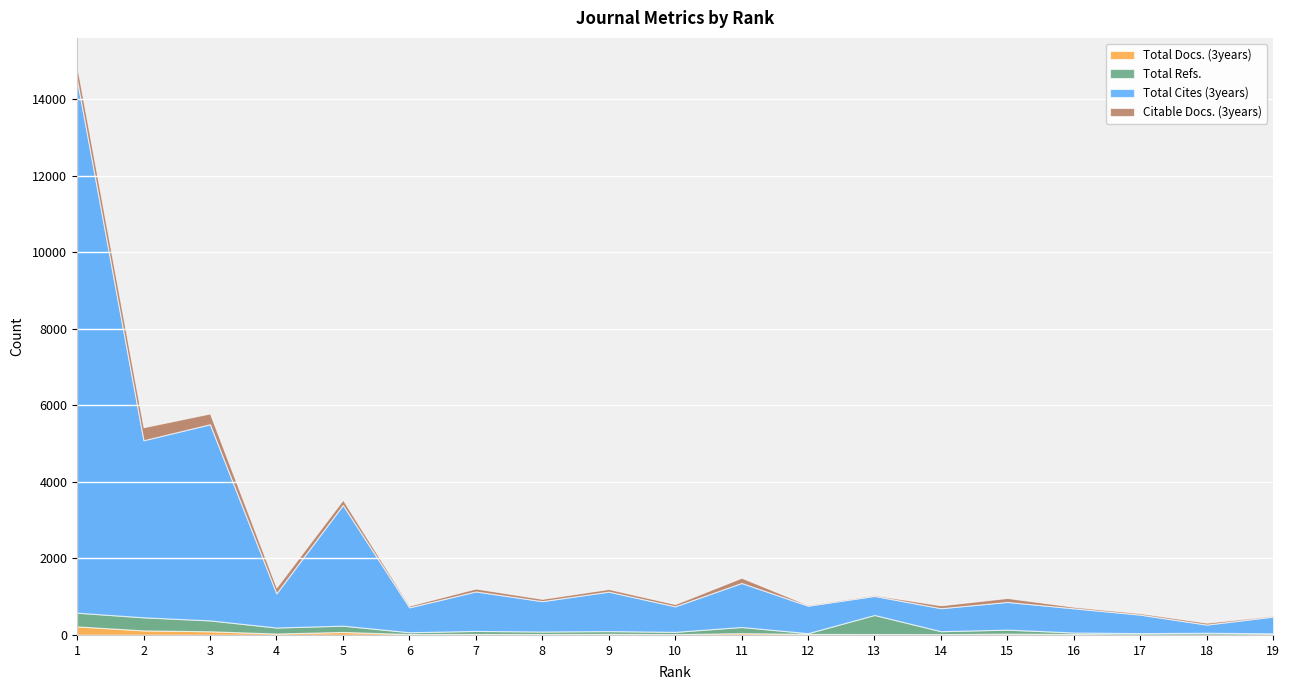

The Total Cites (3years) series shows 793 at 8. True or false?

True